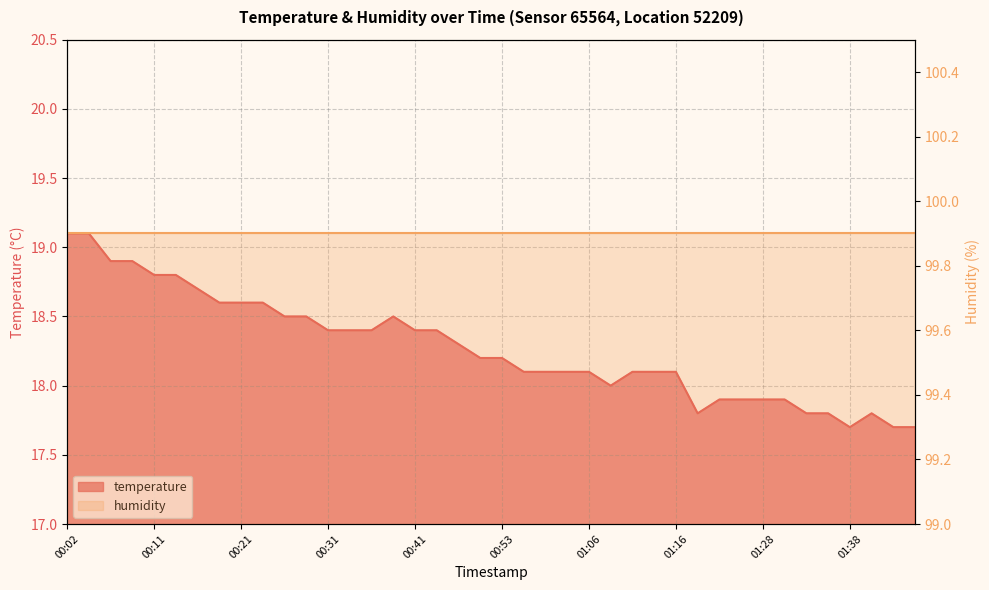

Reading right to left, what are all the values shown in this chart?

17.7	17.7	17.8	17.7	17.8	17.8	17.9	17.9	17.9	17.9	17.8	18.1	18.1	18.1	18.0	18.1	18.1	18.1	18.1	18.2	18.2	18.3	18.4	18.4	18.5	18.4	18.4	18.4	18.5	18.5	18.6	18.6	18.6	18.7	18.8	18.8	18.9	18.9	19.1	19.1